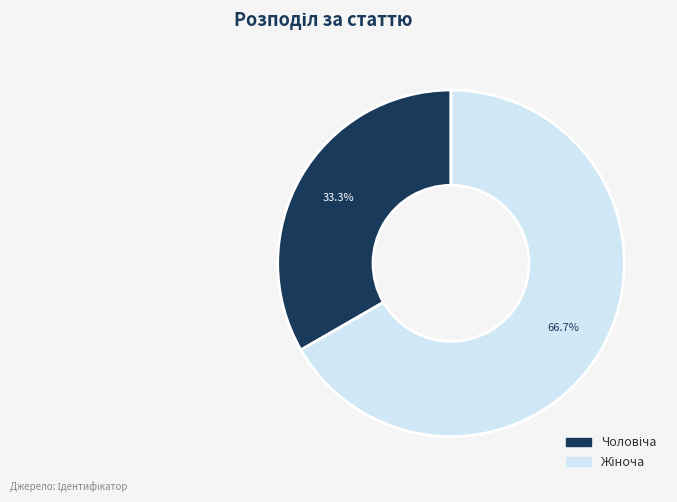

Is there a majority slice in this chart?

Yes